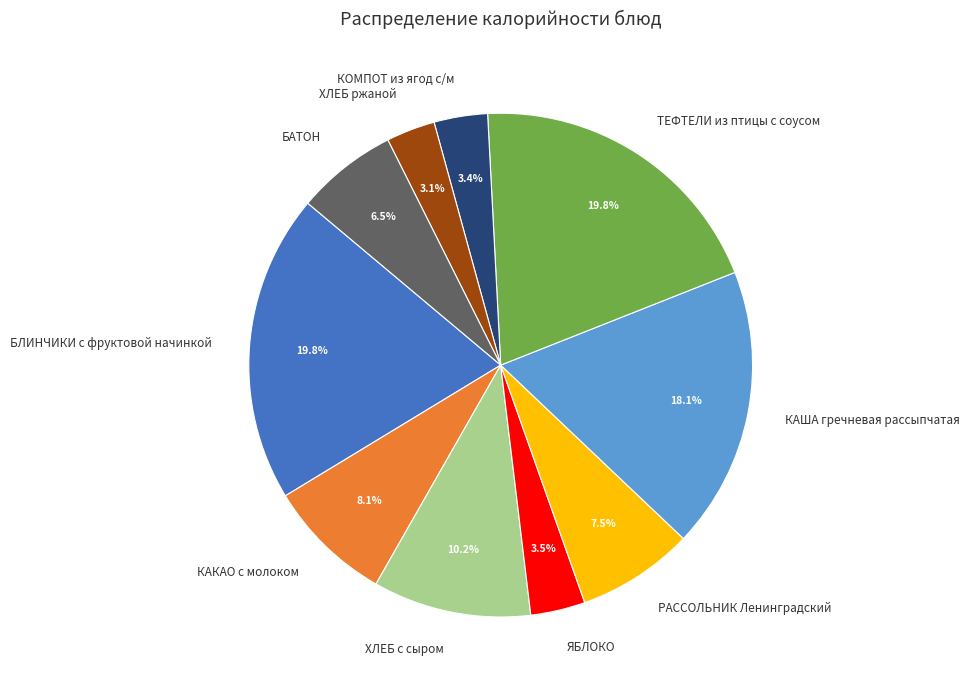

The ХЛЕБ с сыром slice represents 10% of the pie. True or false?

True